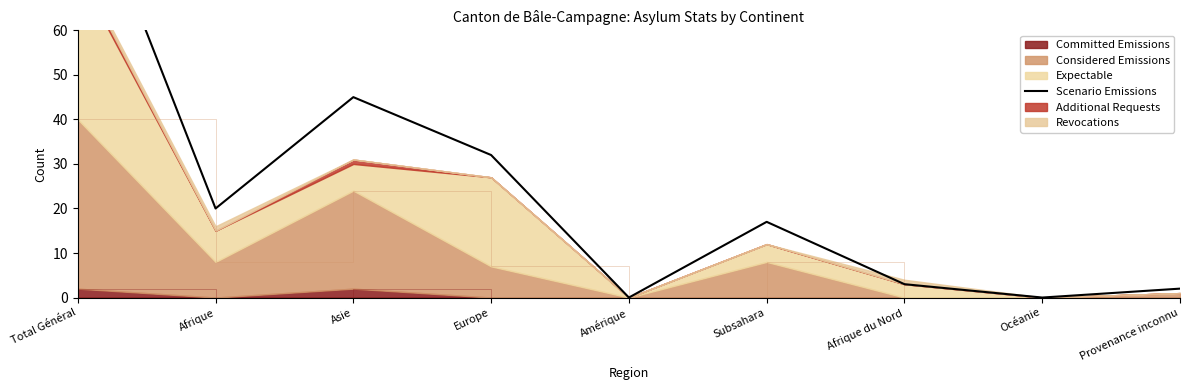

Between Afrique du Nord and Amérique, which is larger?

Afrique du Nord